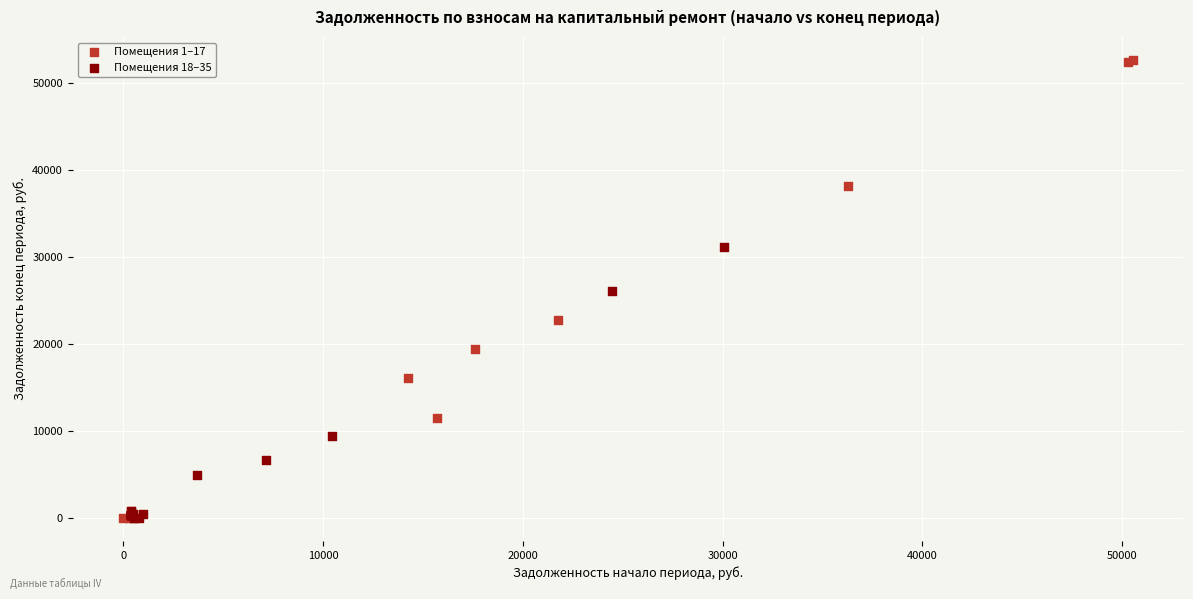

Which series reaches the maximum Y coordinate?

Помещения 1–17